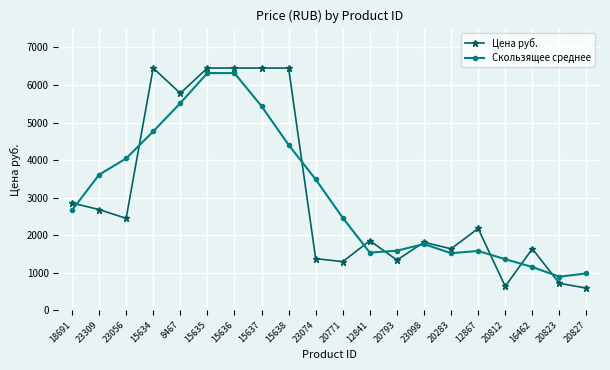

The value of Цена руб. at 20823 is 202.2. True or false?

False